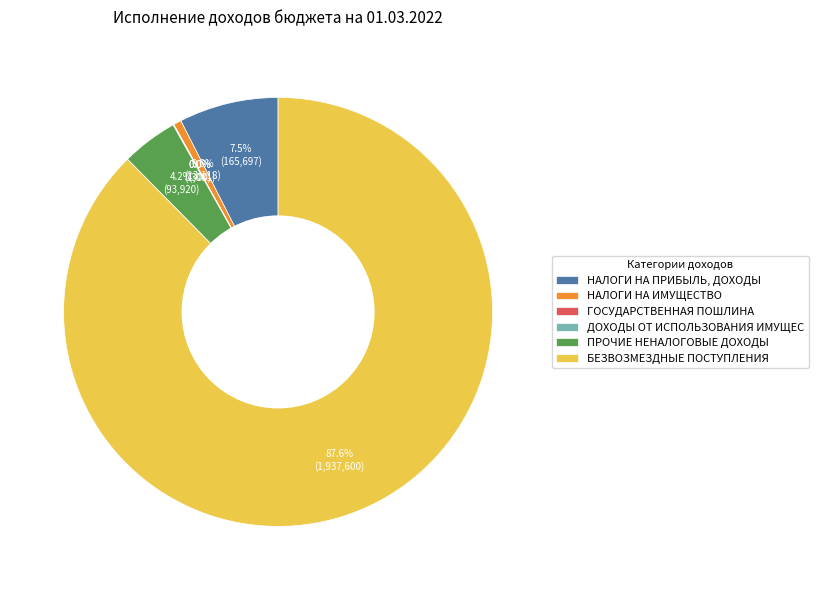

What portion of the pie excludes НАЛОГИ НА ПРИБЫЛЬ, ДОХОДЫ?

92.5%